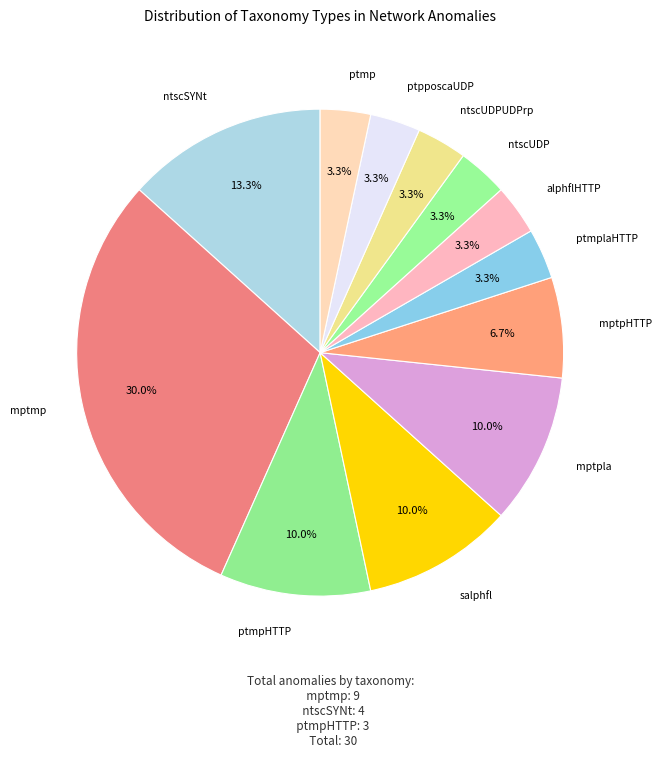

Count the number of slices in the pie.

12